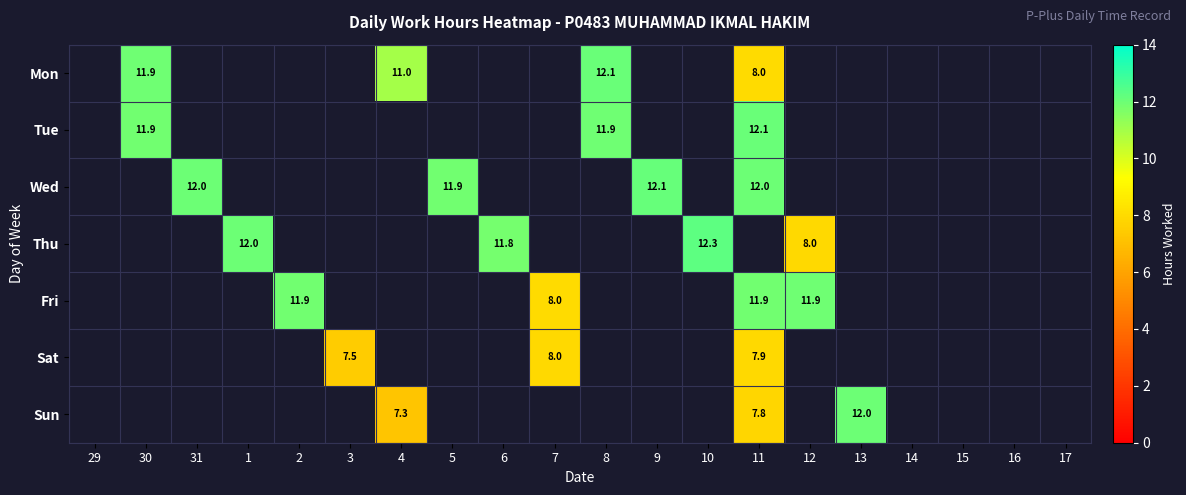

Count the number of data series in this chart.

7